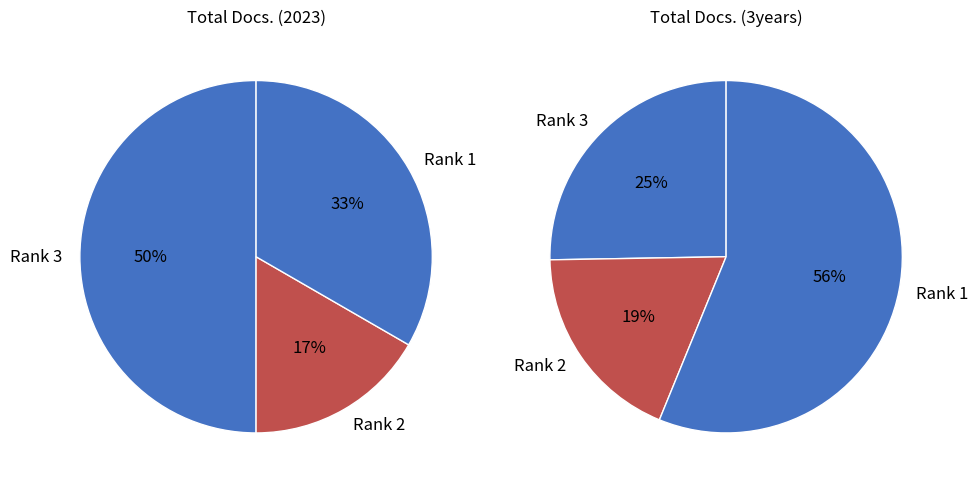

Which has a higher value, Rank 3 or Rank 2?

Rank 3